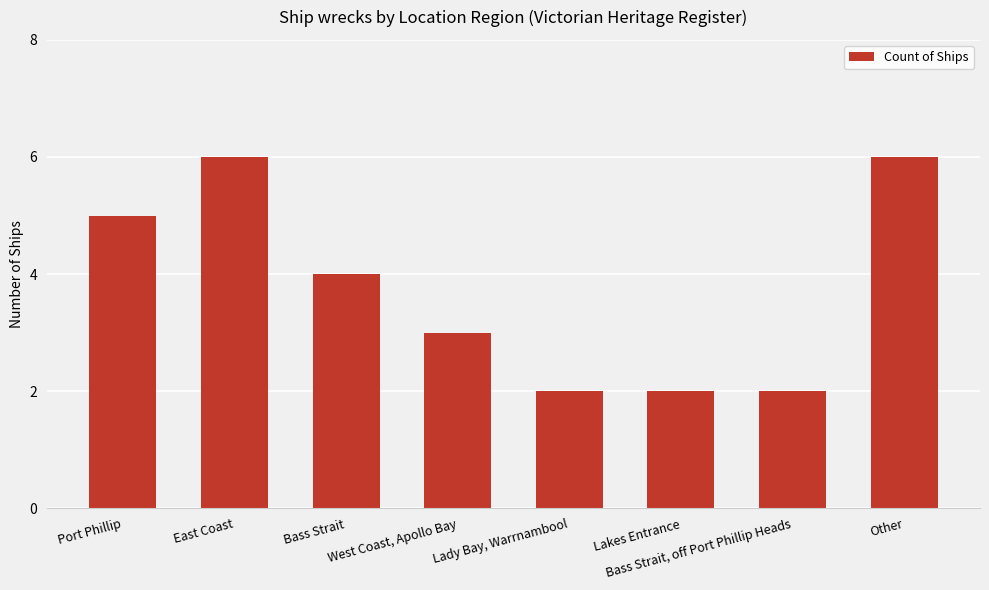

What is the sum of all values?

30